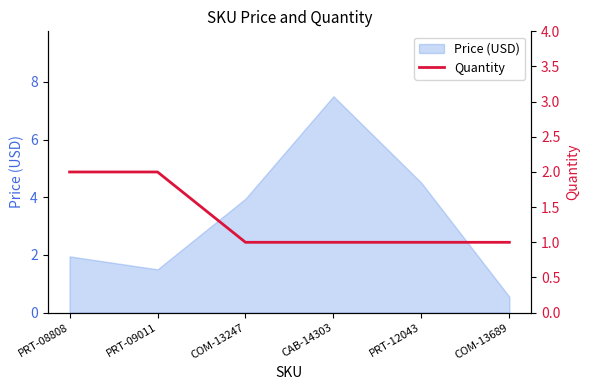

How many values exceed 1?

2